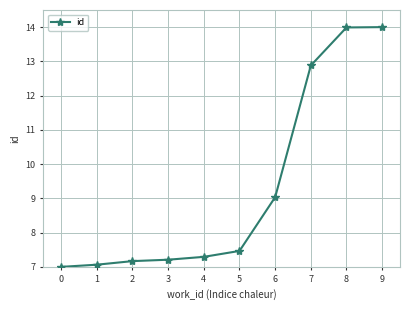

What is the difference between the maximum and minimum values?

7.0